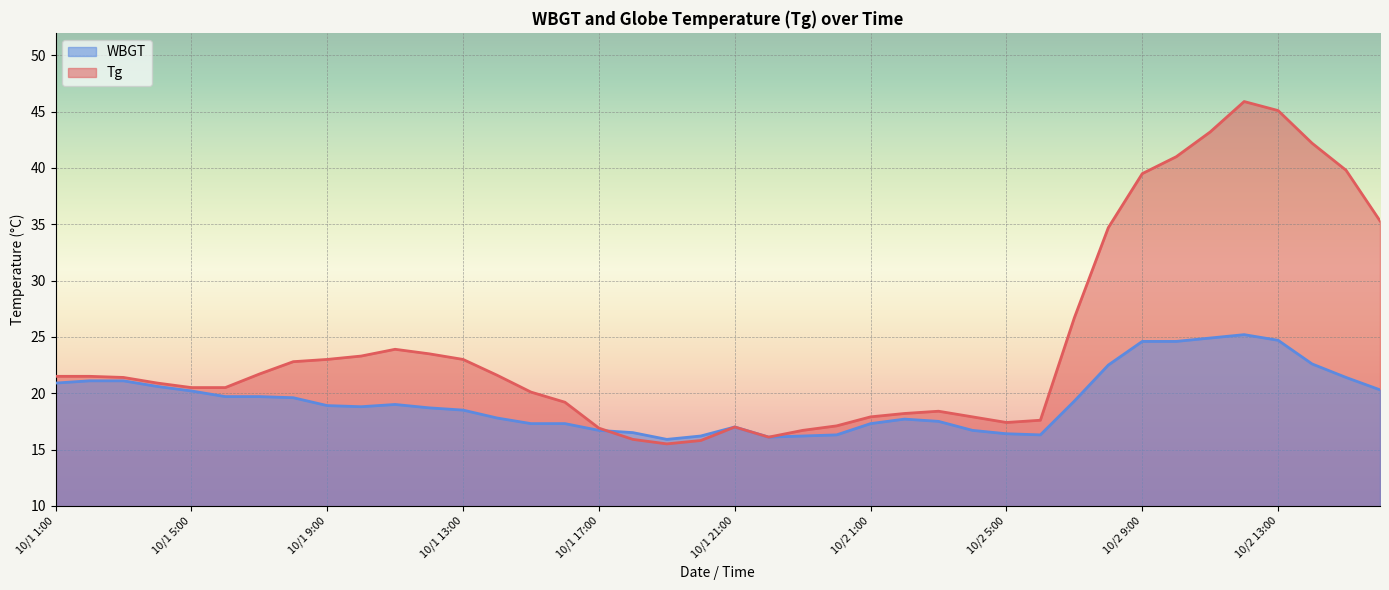

The WBGT series shows 22.6 at 10/2 14:00. True or false?

True